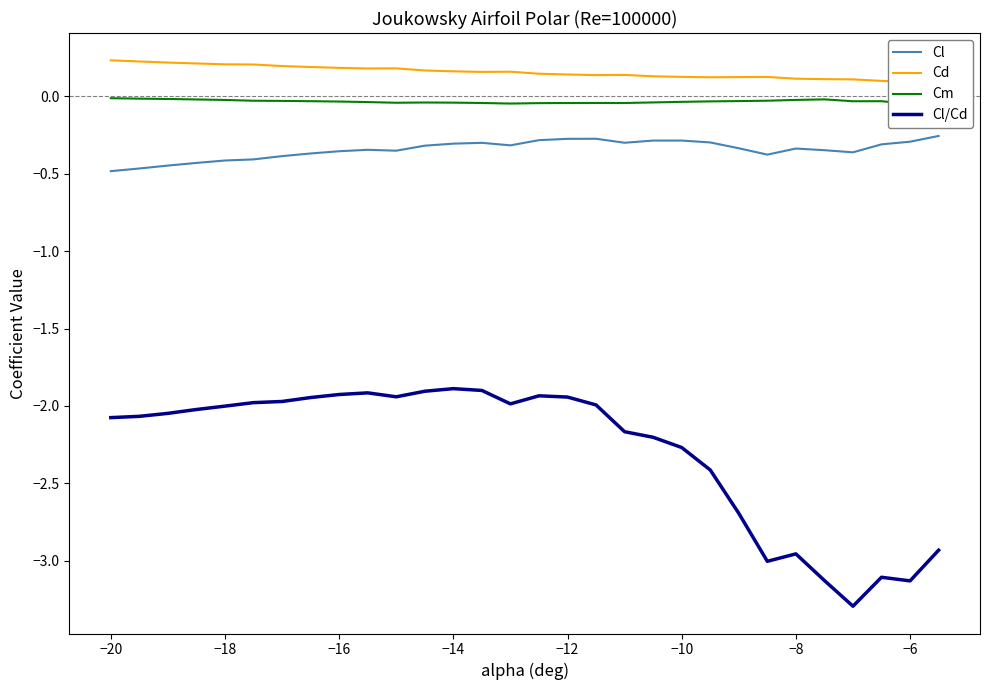

True or false: Cl/Cd and Cl intersect in this chart.

False